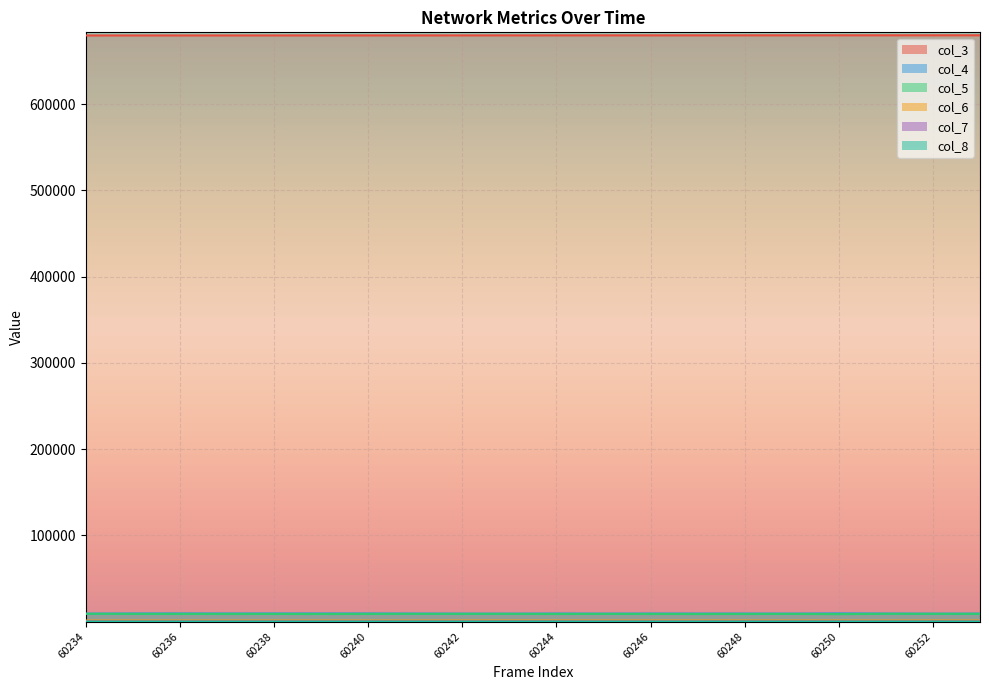

Reading left to right, what are all the values shown in this chart?

col_3: 679643	679655	679666	679677	679689	679700	679711	679722	679734	679745	679756	679768	679779	679790	679801	679813	679824	679835	679847	679858
col_4: 9358	9529	9559	9511	9531	9522	9539	9451	9376	9311	9485	9367	9496	9436	9445	9392	9650	9446	9338	9380
col_5: 9145	9036	9006	8986	8983	8915	9007	9050	9073	9055	8959	9045	8981	8927	8977	9040	8789	9117	9100	9055
col_6: 1318	1343	1309	1322	1323	1351	1303	1321	1388	1392	1366	1365	1366	1389	1372	1350	1366	1312	1394	1338
col_7: 268	256	256	276	273	274	274	256	265	276	293	264	256	263	279	280	278	246	252	266
col_8: 56	56	57	58	56	54	62	63	60	46	67	49	46	68	51	56	46	70	63	62